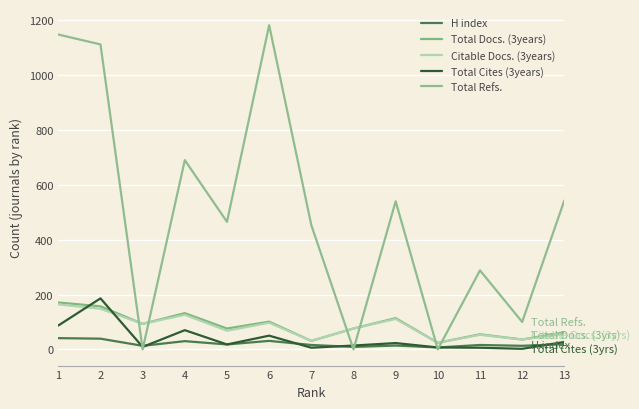

What is the maximum value shown in the chart?

1182